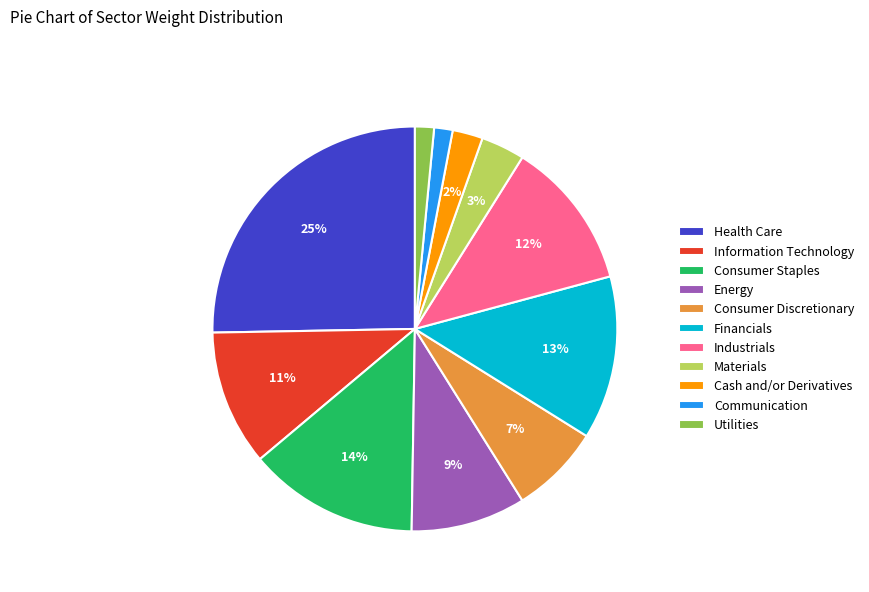

True or false: Consumer Staples accounts for 21% of the total.

False